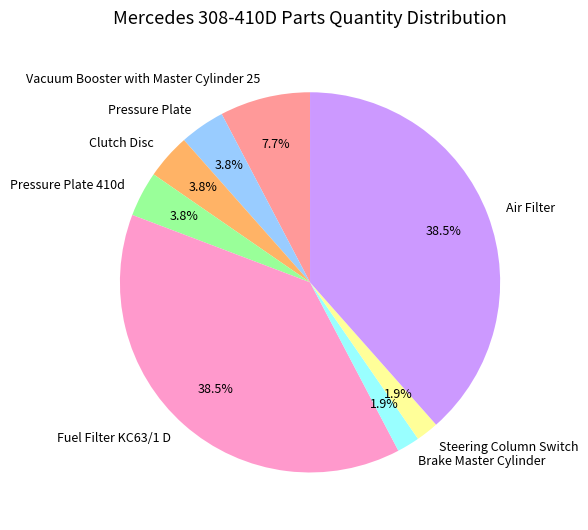

To the nearest percent, what is the difference between the Vacuum Booster with Master Cylinder 25 and Pressure Plate 410d slice percentages?

4%